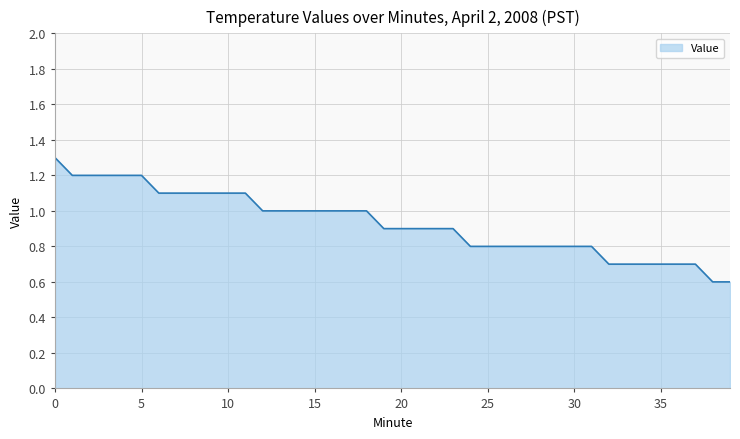

What is the greatest value displayed?

1.3